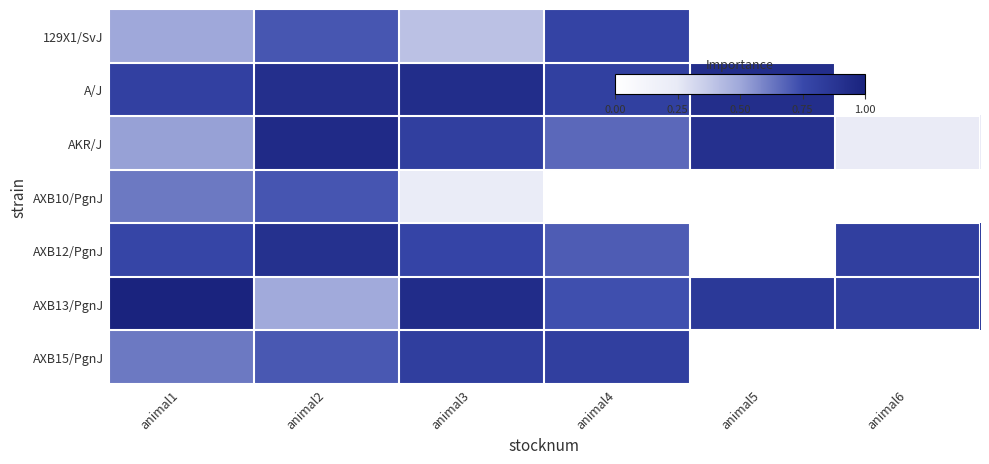

Rank the series by their maximum value, from highest to lowest.

AXB13/PgnJ, AKR/J, A/J, AXB12/PgnJ, AXB15/PgnJ, 129X1/SvJ, AXB10/PgnJ